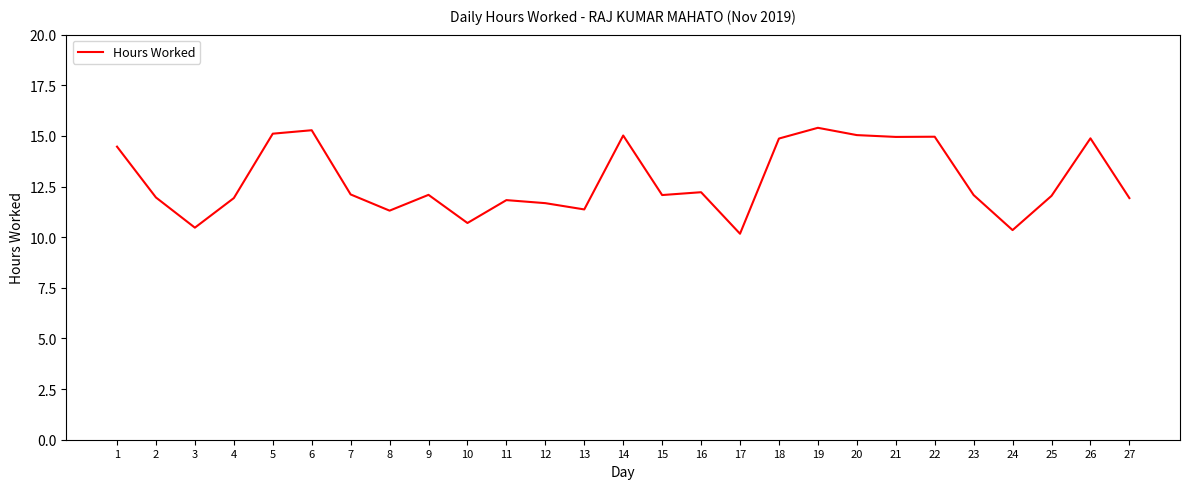

Between 23 and 3, which is larger?

23